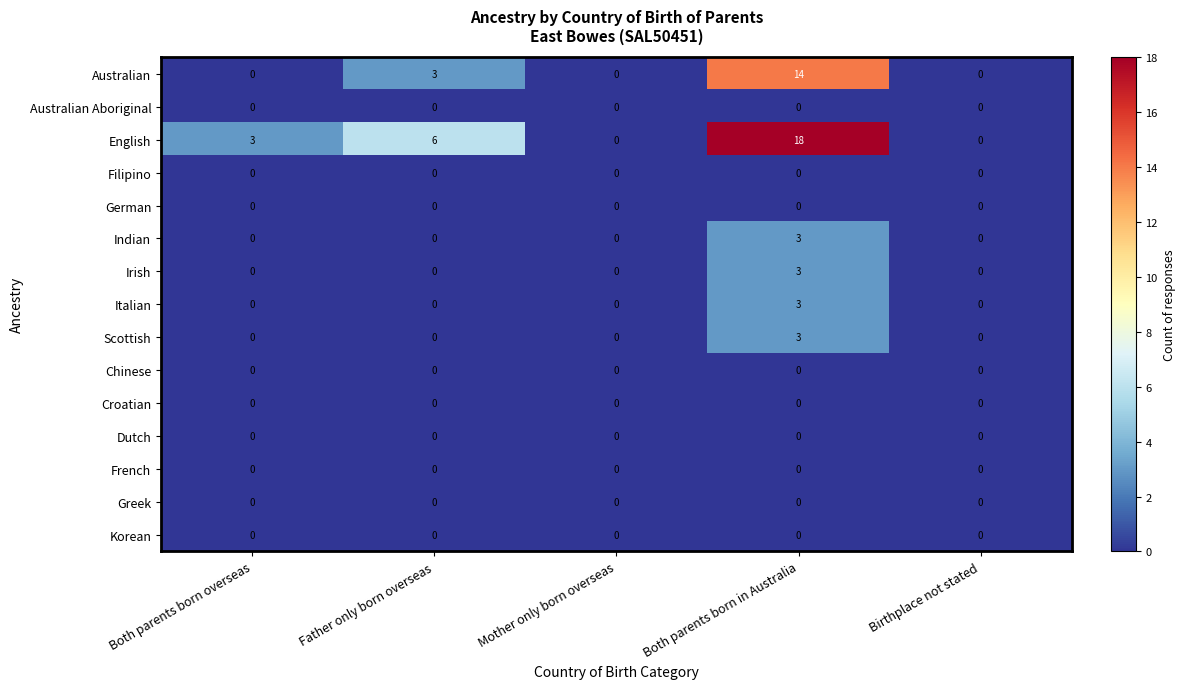

What is the sum of the Italian values at Both parents born in Australia and Father only born overseas?

3